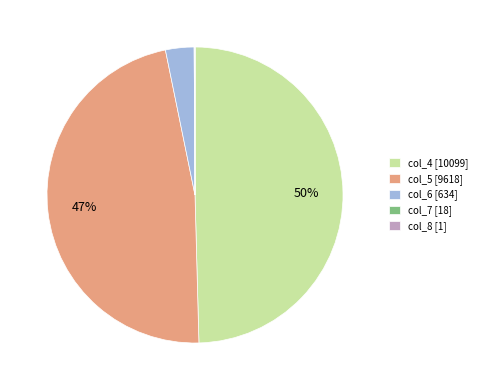

Which has a higher value, col_6 [634] or col_5 [9618]?

col_5 [9618]